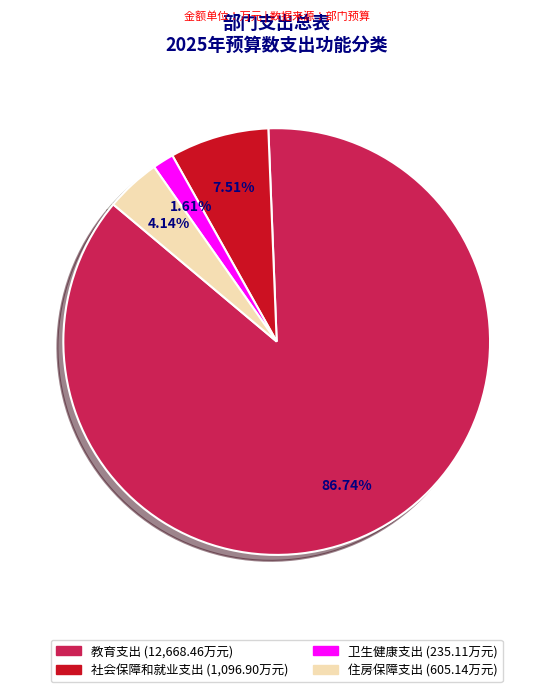

What percentage do 卫生健康支出 and 教育支出 together represent?

88.3%